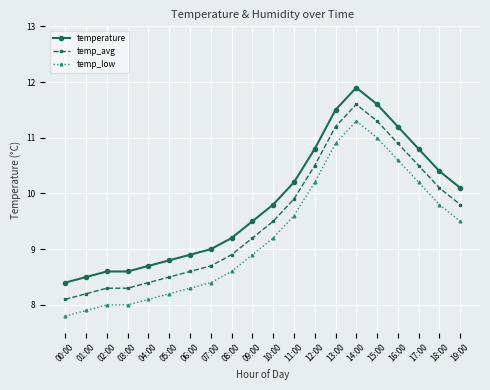

What is the total value across all series at 04:00?

25.2